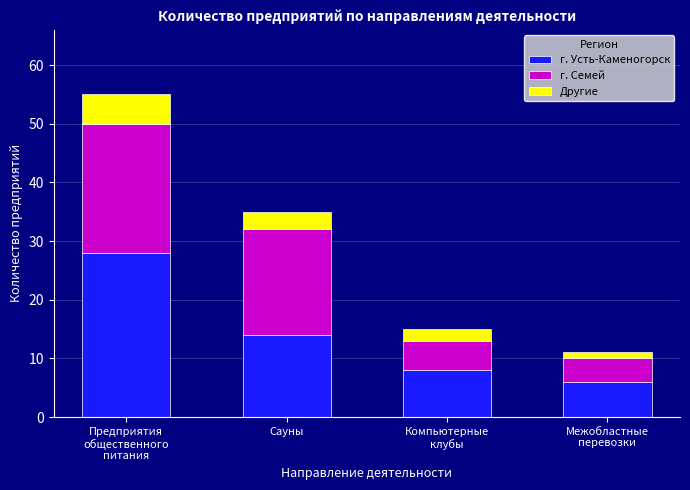

List the labels in order of г. Усть-Каменогорск value, smallest first.

Межобластные
перевозки, Компьютерные
клубы, Сауны, Предприятия
общественного
питания